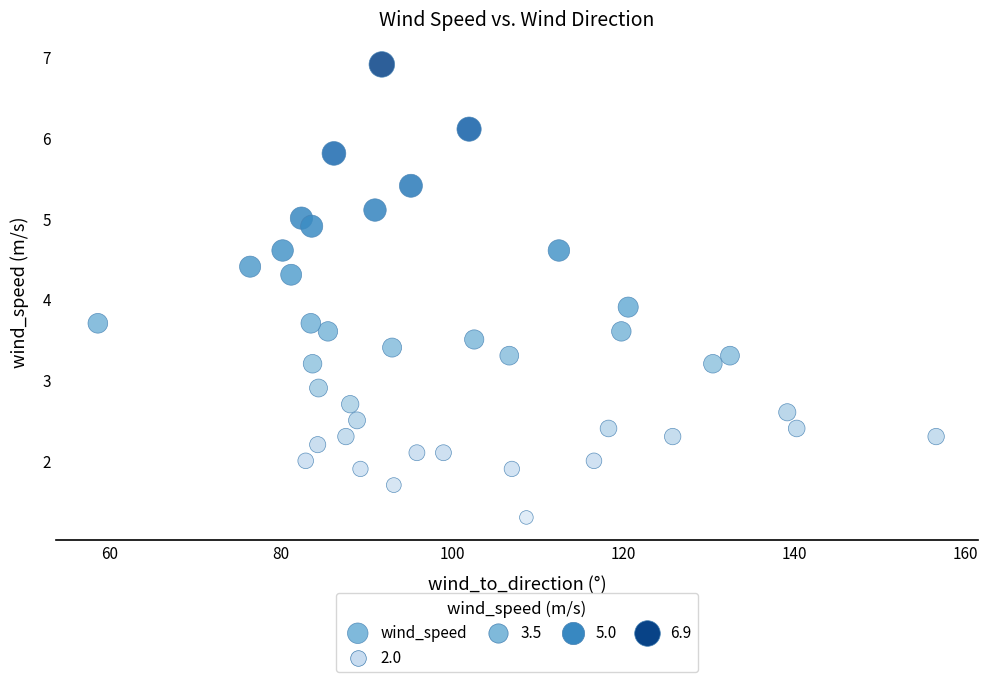

What is the range of Y values (max minus min)?

5.6